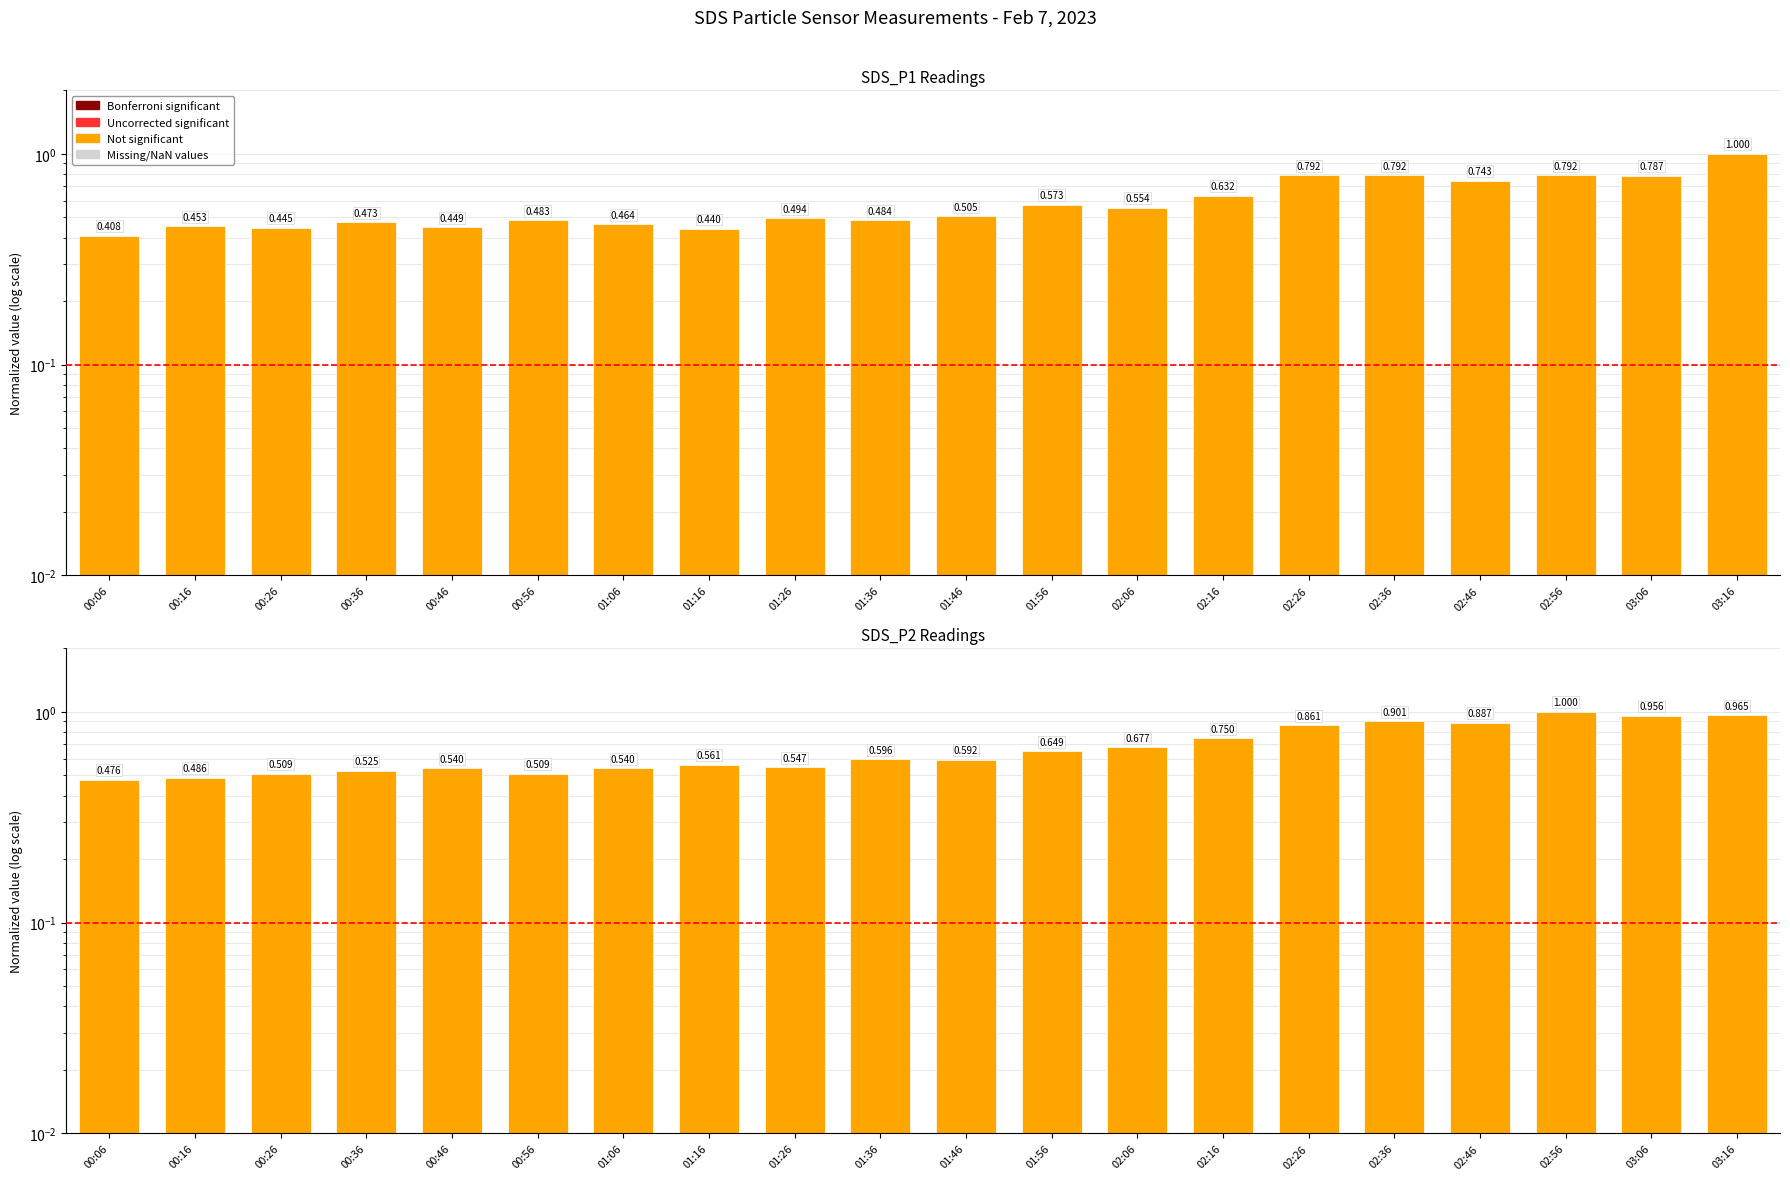

List the series in order of their peak value, lowest first.

SDS_P1 normalized, SDS_P2 normalized